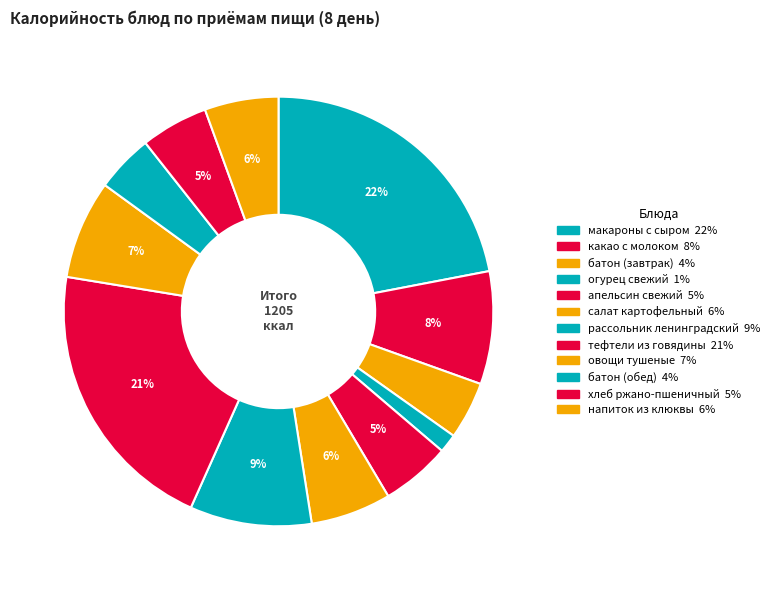

Which category has the biggest portion of the pie?

макароны с сыром